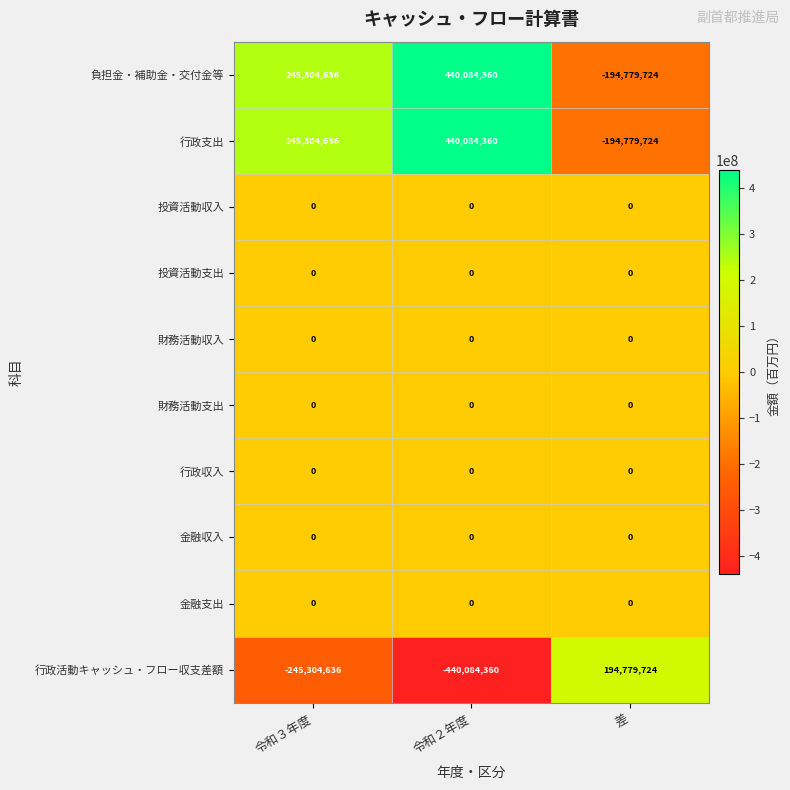

Count the 行政支出 values in the range -194779724 to 440084360.

3